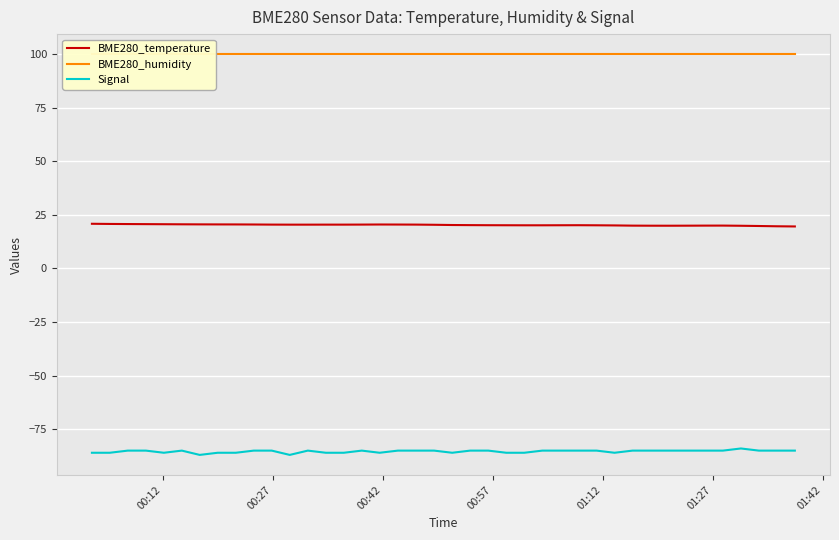

True or false: BME280_temperature and Signal cross at least once.

False